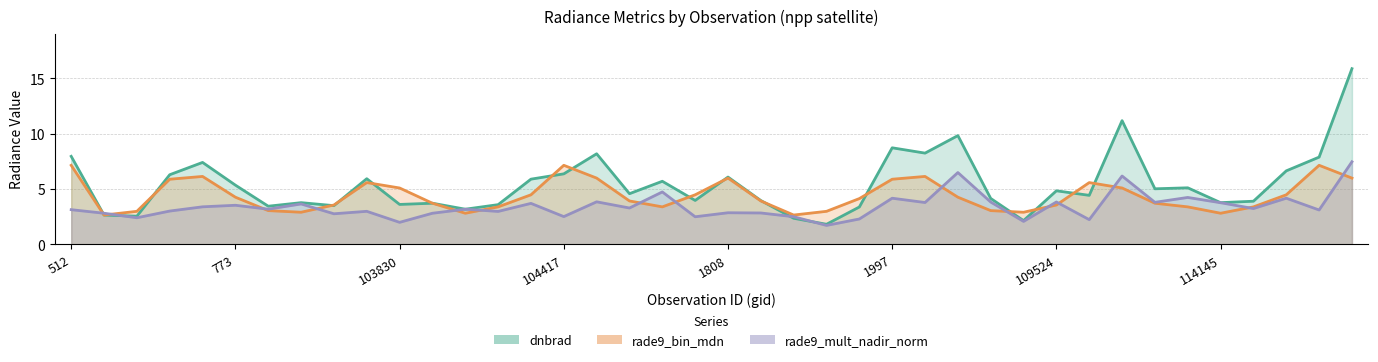

Which series has the largest total across all categories?

dnbrad